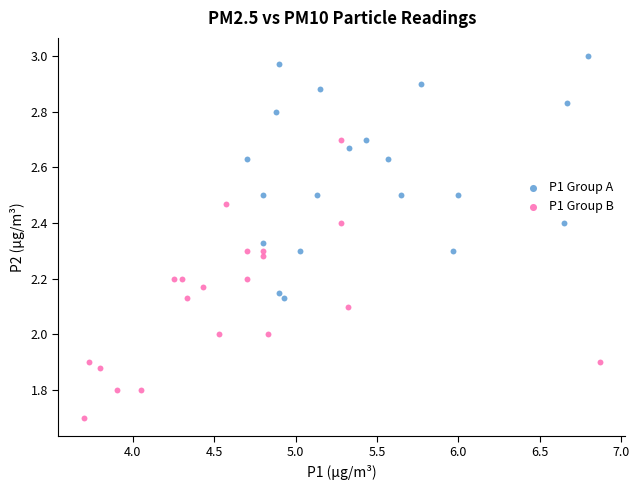

Which series contains the lowest Y value?

P1 Group B